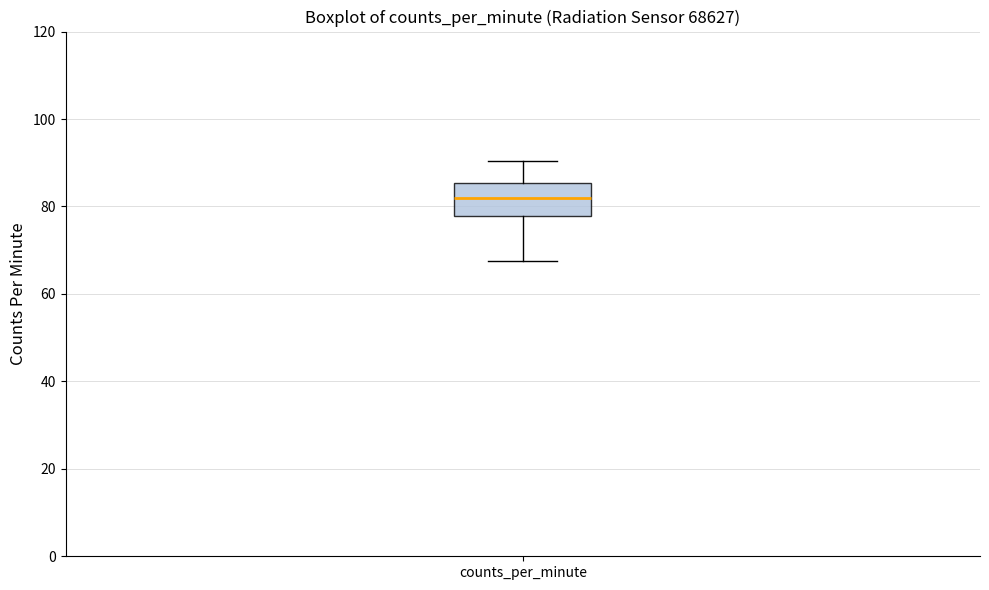

Where does the median line of the box for counts_per_minute sit on the y-axis? The values are not printed on the chart, so give them approximately, as read against the axis.

82